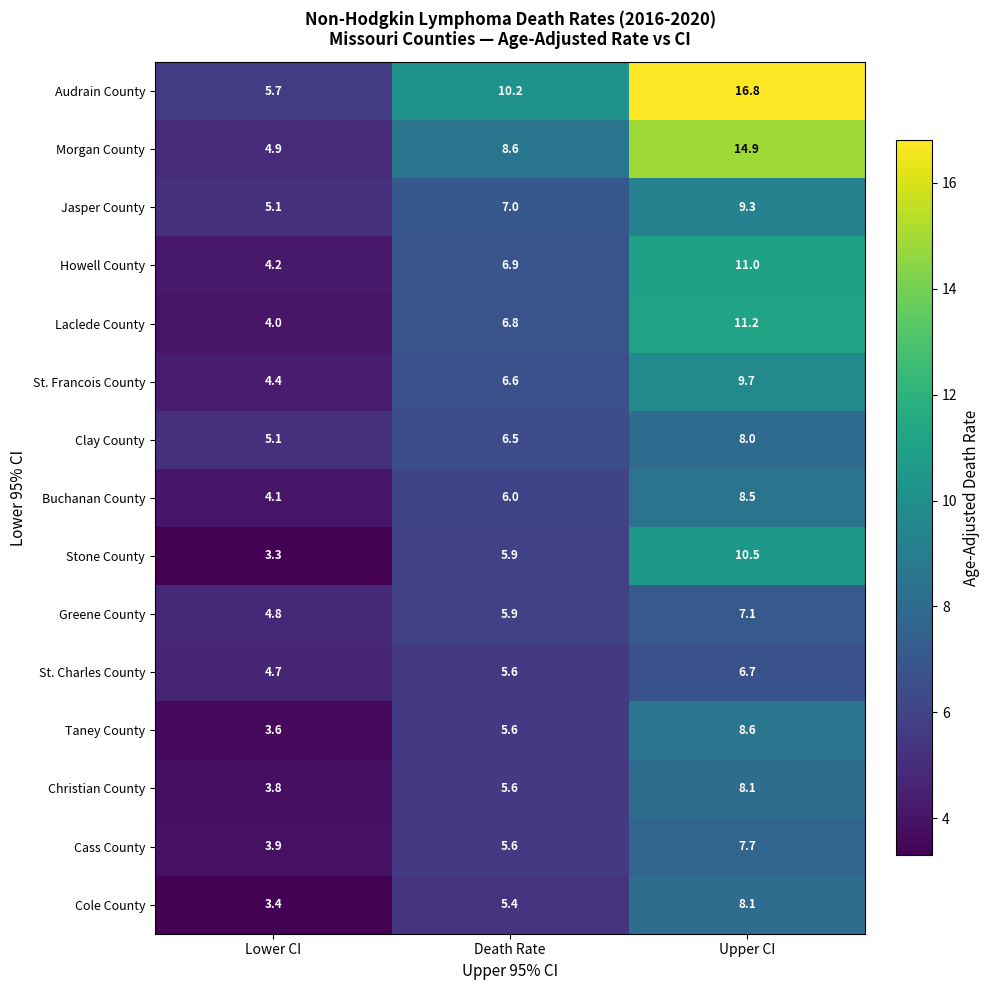

At how many categories does at least one series exceed 7?

2